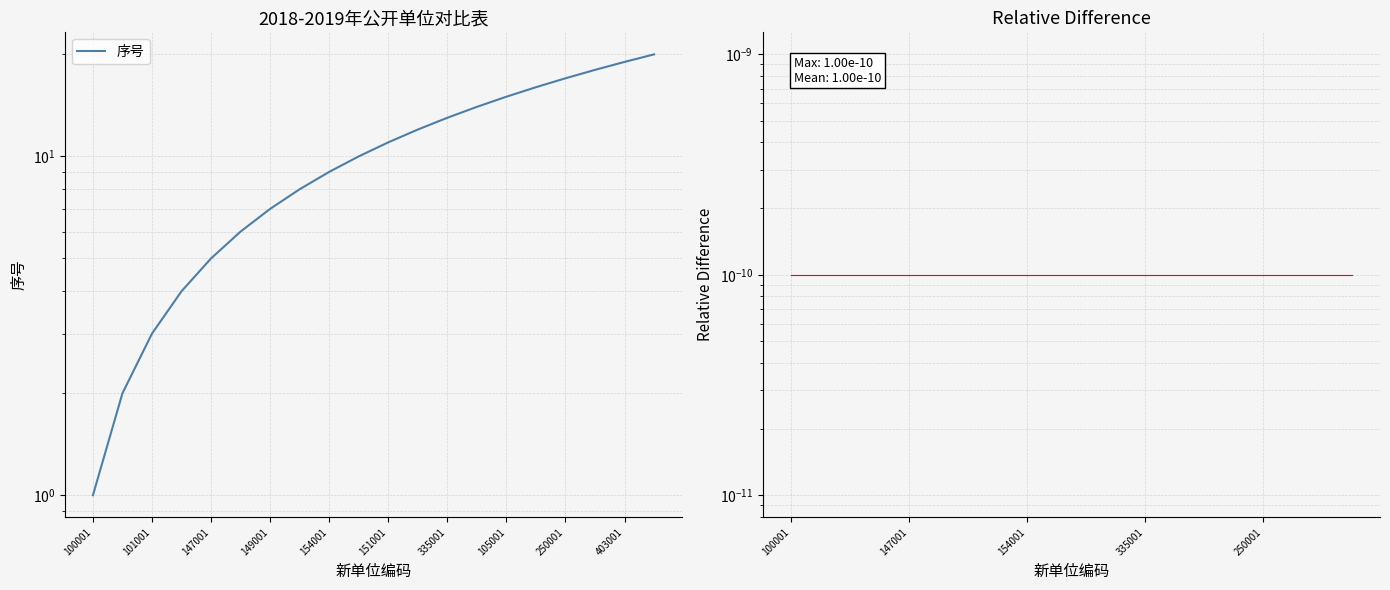

What is the greatest value displayed?

20.0